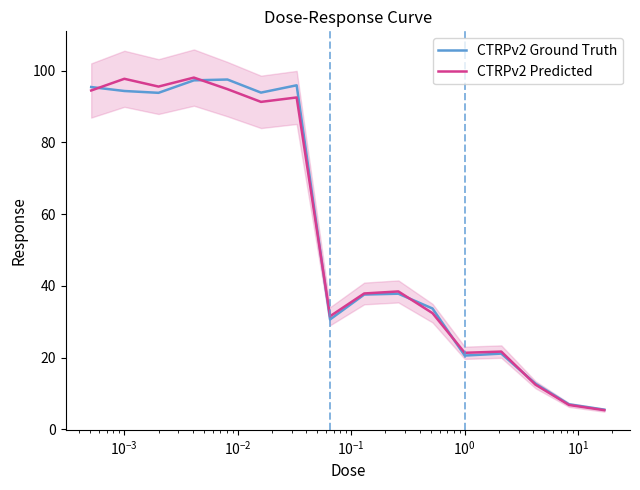

Reading right to left, transcribe all the data shown in this chart.

CTRPv2 Ground Truth: 5.5	7.0	12.8	21.1	20.6	33.7	37.8	37.6	30.6	95.9	93.9	97.5	97.3	93.8	94.3	95.4
CTRPv2 Predicted: 5.3	6.8	12.5	21.7	21.3	32.4	38.4	37.9	31.5	92.5	91.3	94.8	98.1	95.6	97.7	94.5